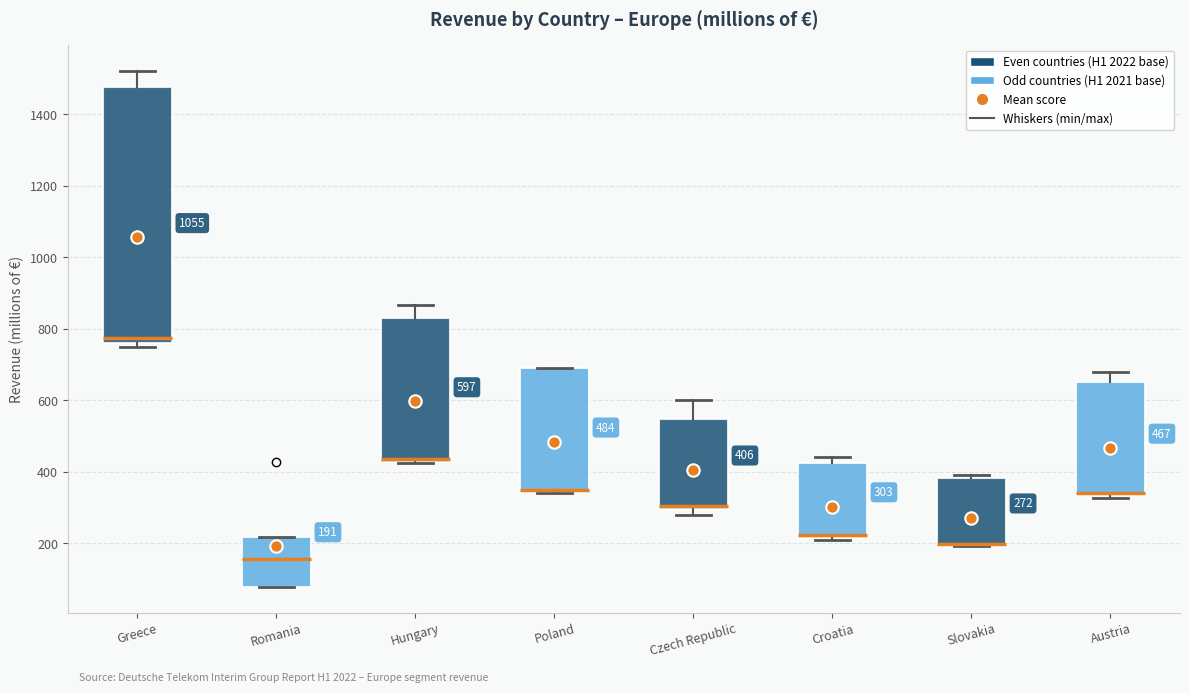

Which box is the tallest, from its lower edge to its upper edge?

Greece